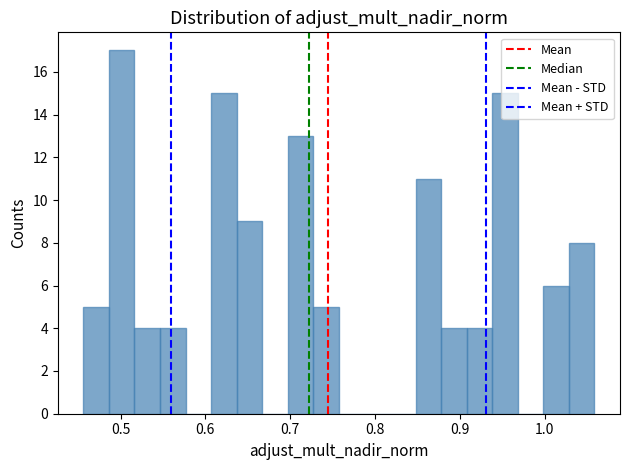

Read against the x-axis, roughly where is the centre of the tallest bar?

0.50